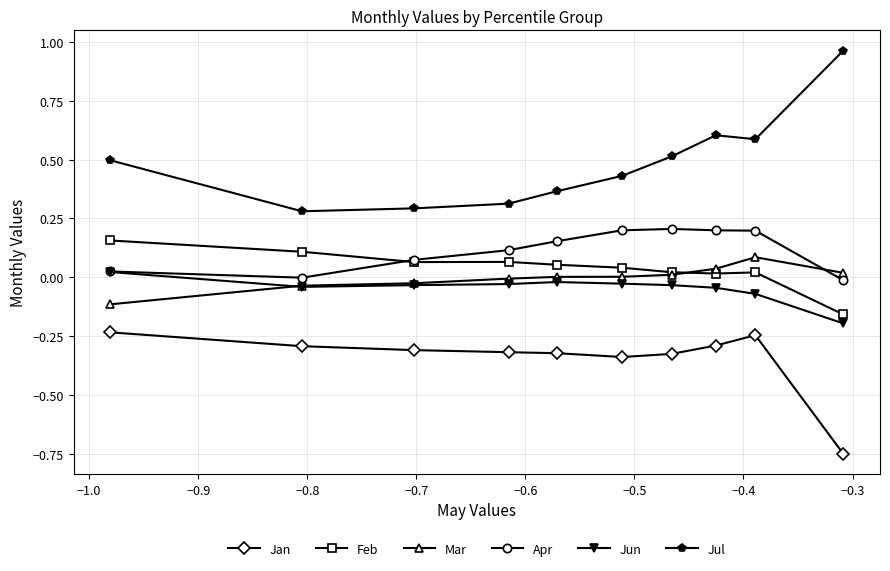

How many values in the Apr series exceed 0?

8